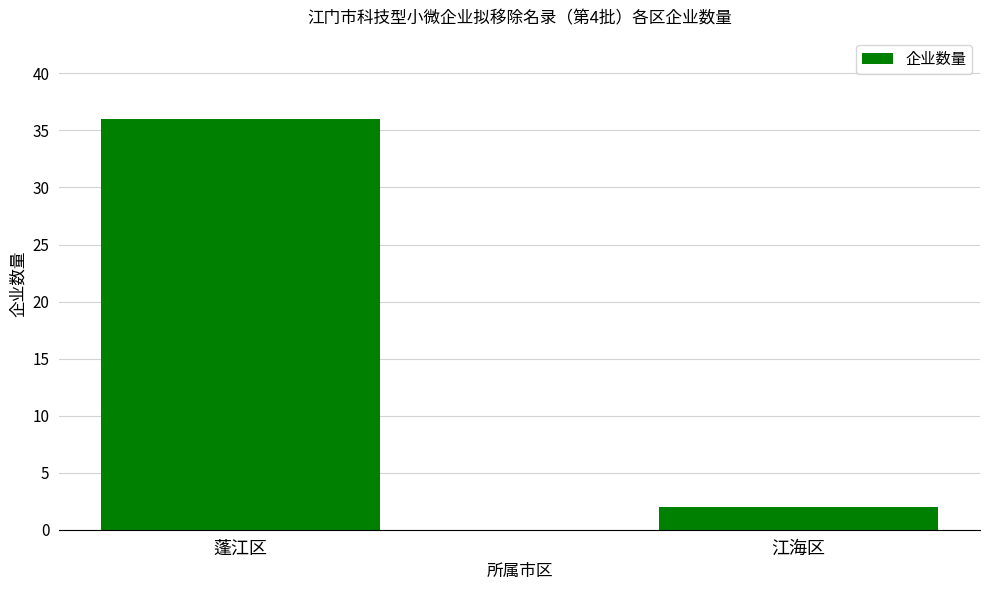

Rank the categories by value from highest to lowest.

蓬江区, 江海区